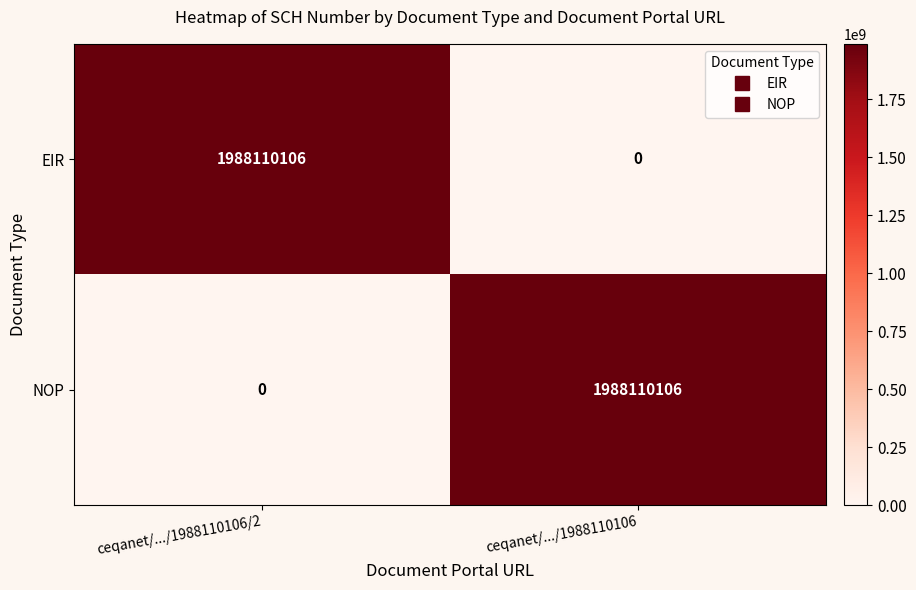

Reading left to right, what are all the values shown in this chart?

EIR: 1988110106	0
NOP: 0	1988110106